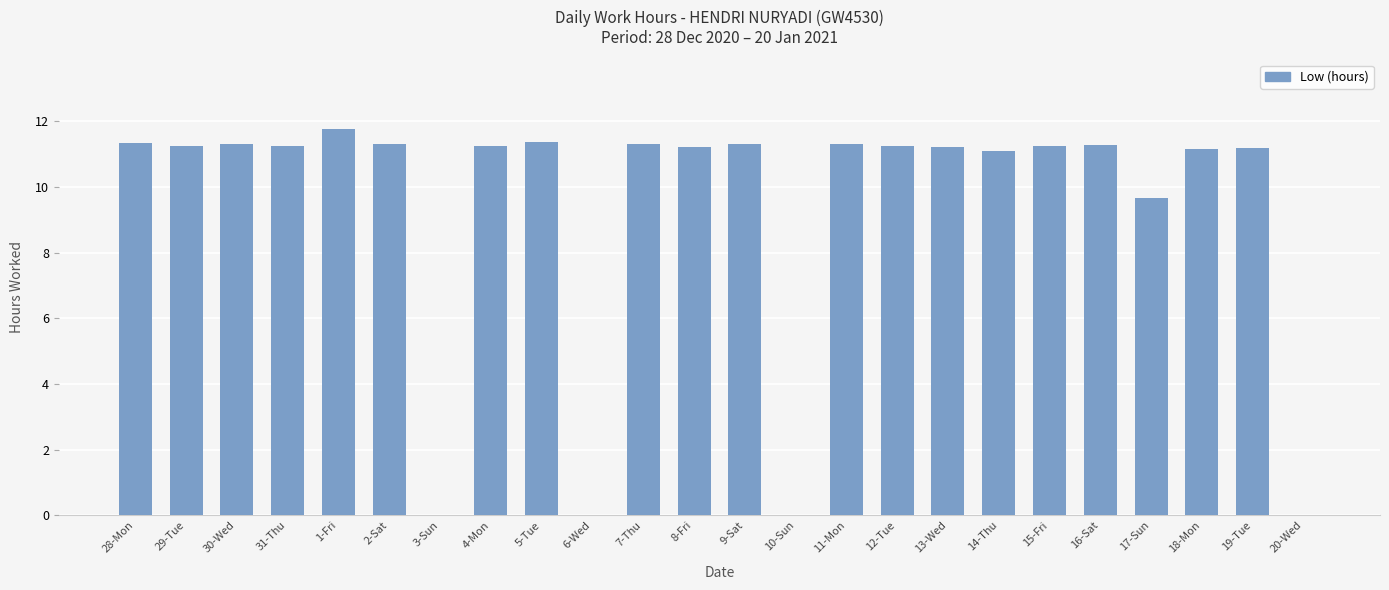

True or false: the data shows 6.4 at 12-Tue.

False